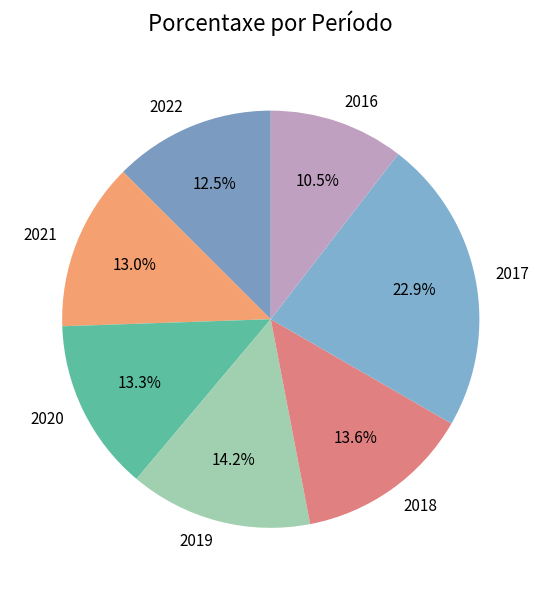

Count the number of slices in the pie.

7